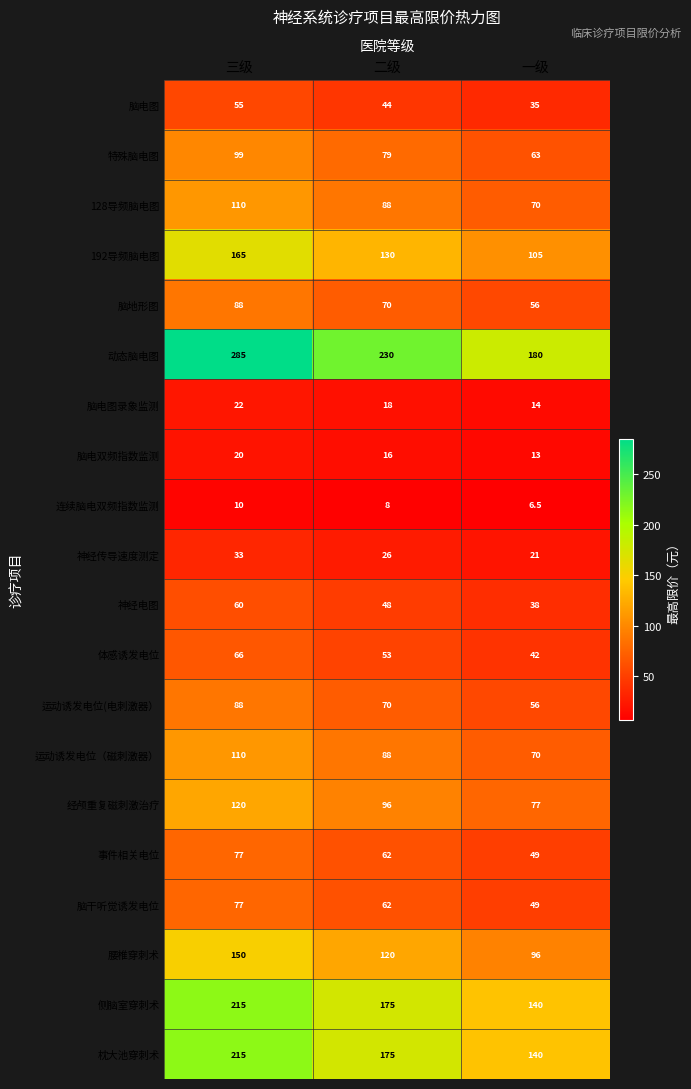

What is the maximum value for 脑地形图?

88.0